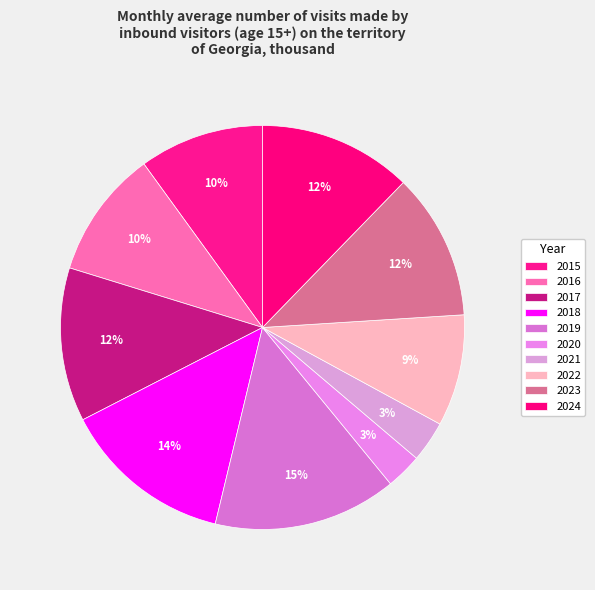

Is it true that 2019 is 15% of the pie?

True